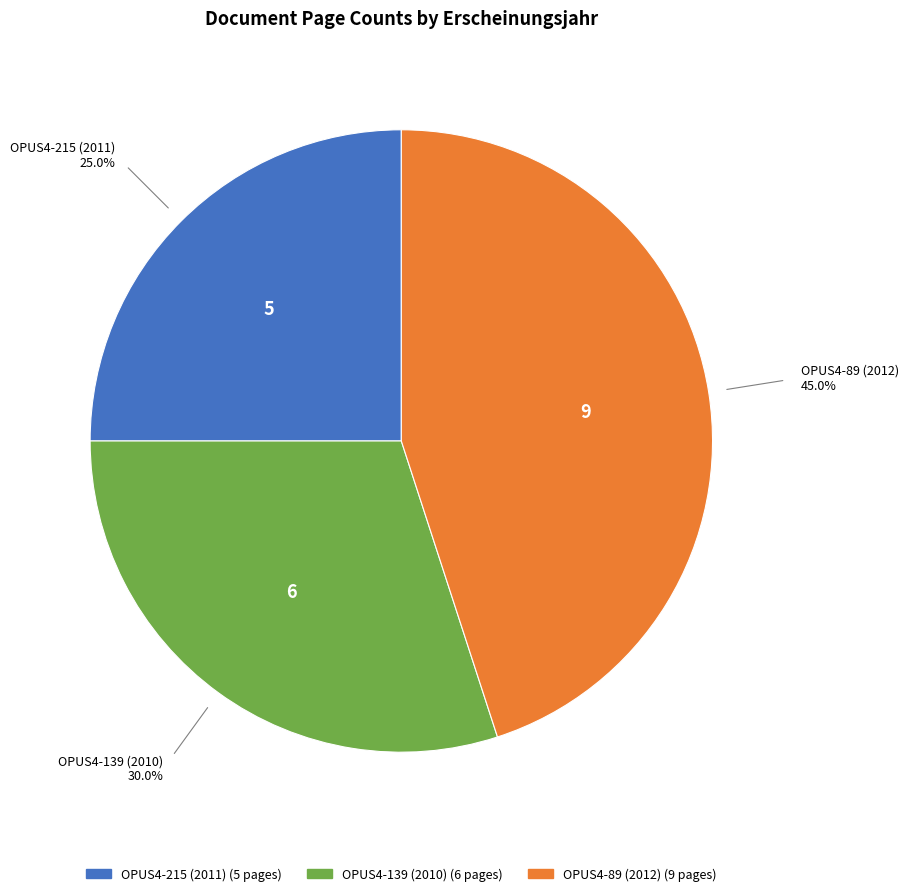

True or false: OPUS4-89 (2012) accounts for 45% of the total.

True